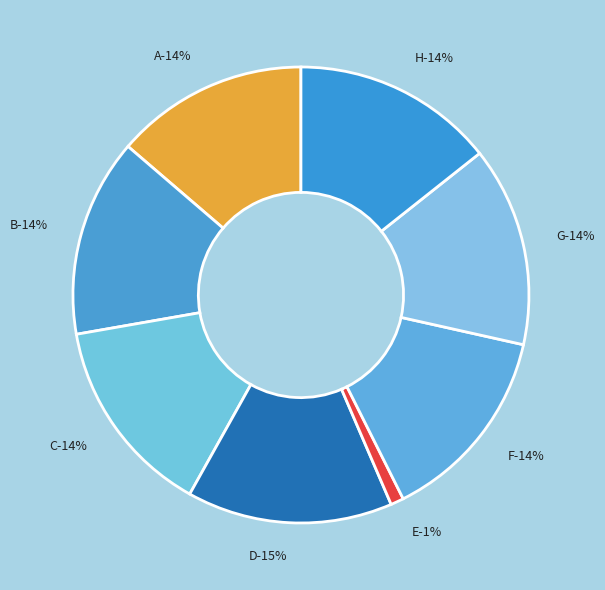

To the nearest percent, what is the difference between the largest and smallest slice percentages?

14%